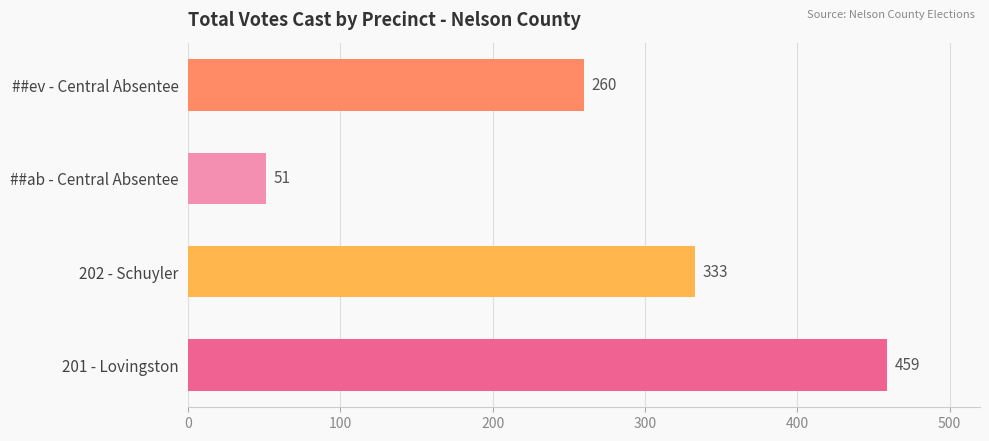

How many bars are there in total?

4